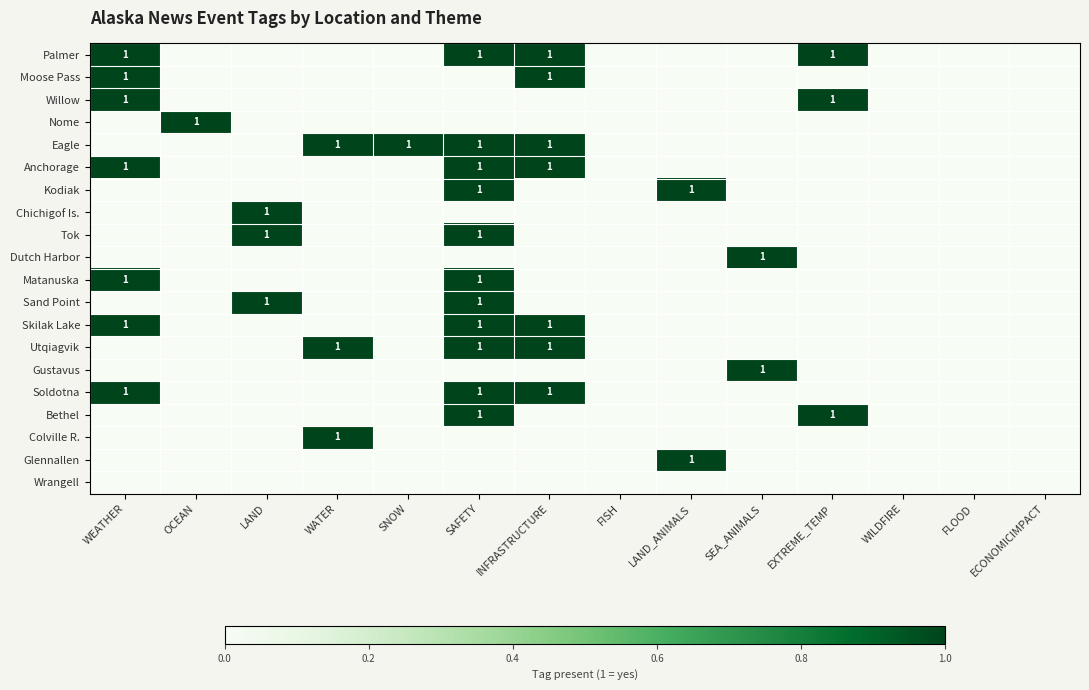

What is the difference between the highest and lowest values at WATER?

1